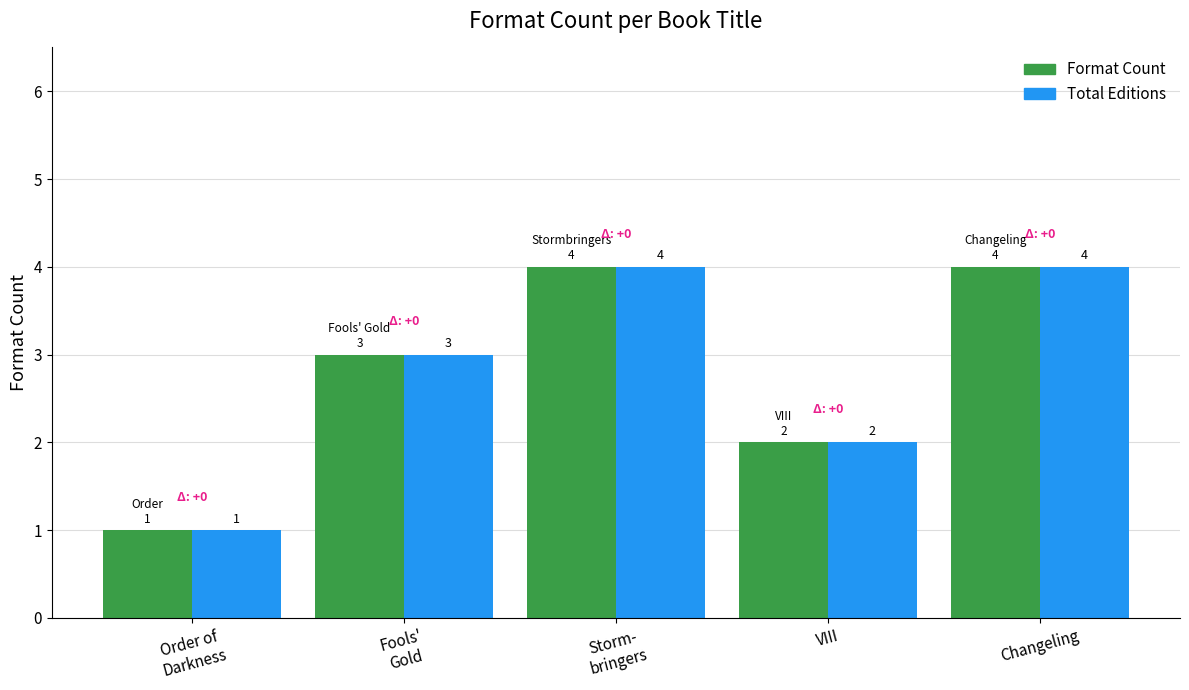

Reading left to right, list all the values displayed in this chart.

Format Count: Order of
Darkness=1	Fools'
Gold=3	Storm-
bringers=4	VIII=2	Changeling=4
Total Editions: Order of
Darkness=1	Fools'
Gold=3	Storm-
bringers=4	VIII=2	Changeling=4